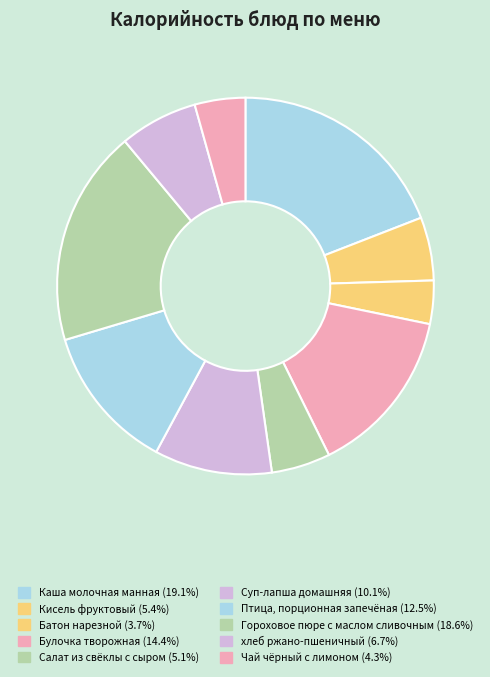

Is Птица, порционная запечёная the majority of the pie?

No